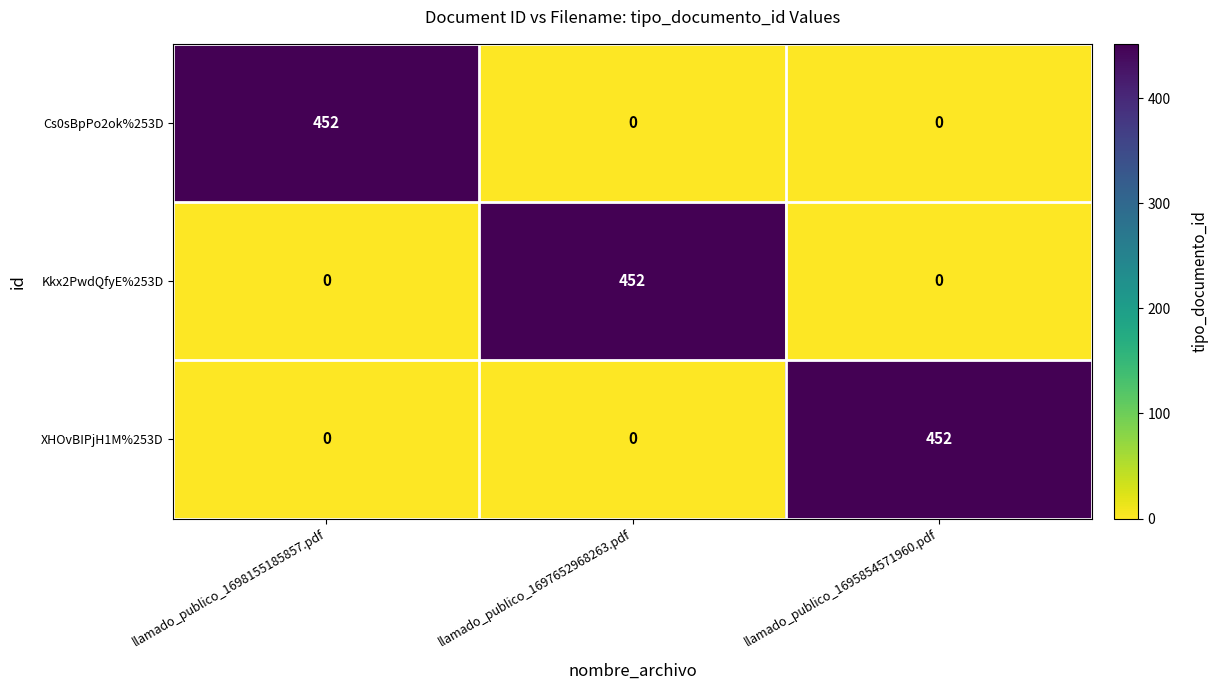

Is the value of Cs0sBpPo2ok%253D at llamado_publico_1697652968263.pdf greater than the value of XHOvBIPjH1M%253D at llamado_publico_1695854571960.pdf?

No